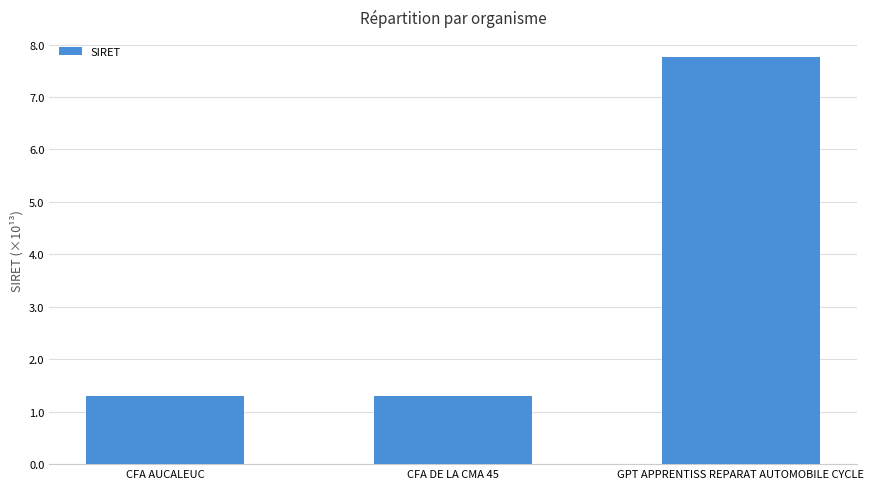

What is the change in value from CFA DE LA CMA 45 to GPT APPRENTISS REPARAT AUTOMOBILE CYCLE?

+6.5